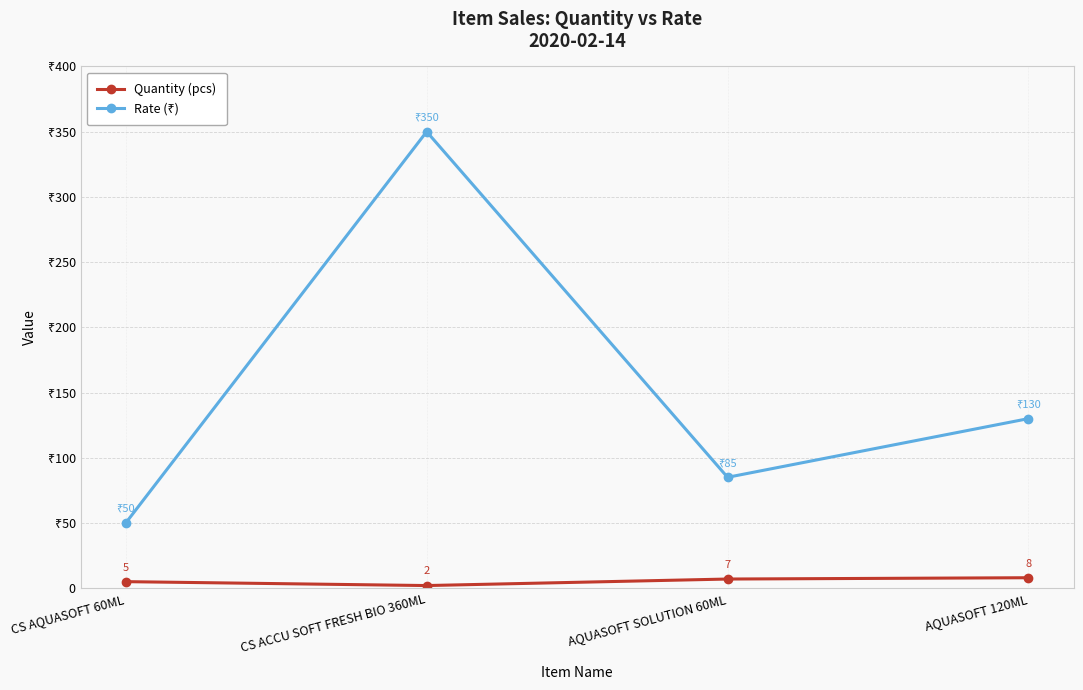

Reading left to right, extract all data points from this chart.

Quantity (pcs): CS AQUASOFT 60ML=5	CS ACCU SOFT FRESH BIO 360ML=2	AQUASOFT SOLUTION 60ML=7	AQUASOFT 120ML=8
Rate (₹): CS AQUASOFT 60ML=50	CS ACCU SOFT FRESH BIO 360ML=350	AQUASOFT SOLUTION 60ML=85	AQUASOFT 120ML=130